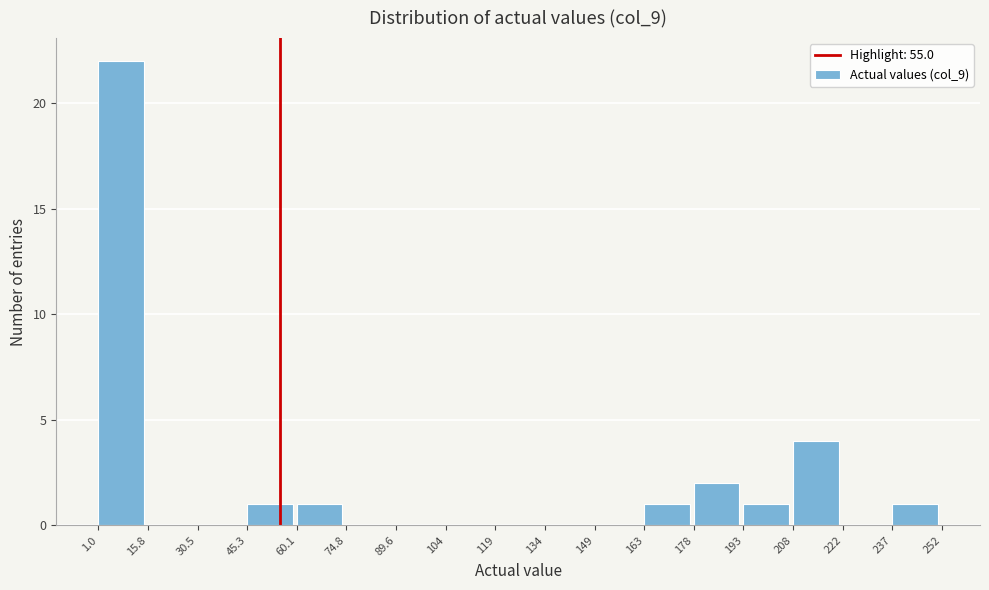

Reading left to right, transcribe this chart: for each bar, give the range it covers on the x-axis and its height. The values are not printed on the chart, so give them approximately, as read against the axis.

1.0 to 15.8: 22
15.8 to 30.5: 0
30.5 to 45.3: 0
45.3 to 60.1: 1
60.1 to 74.8: 1
74.8 to 89.6: 0
89.6 to 104: 0
104 to 119: 0
119 to 134: 0
134 to 149: 0
149 to 163: 0
163 to 178: 1
178 to 193: 2
193 to 208: 1
208 to 222: 4
222 to 237: 0
237 to 252: 1